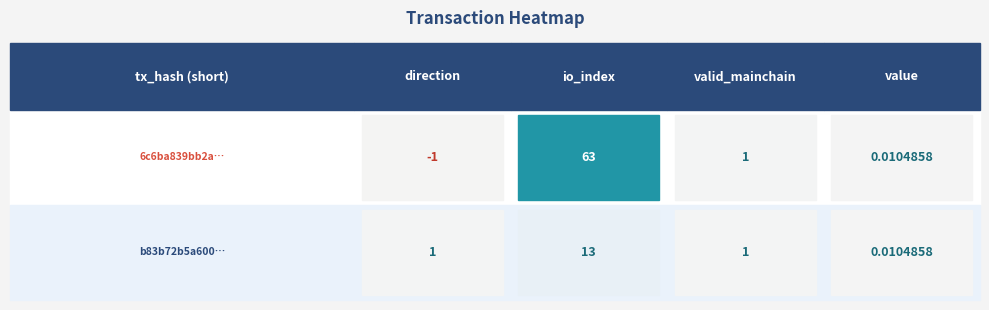

Which series has the widest spread of values?

6c6ba839bb2ad4a0ad02a2cf9190636eeefa38d